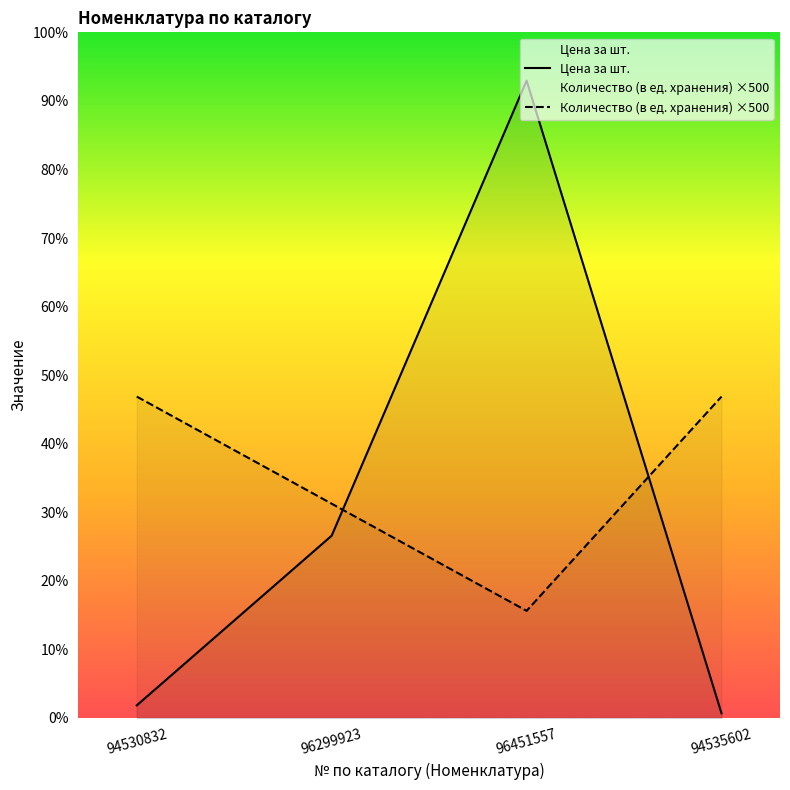

Does the chart display data point markers on the line(s)?

No